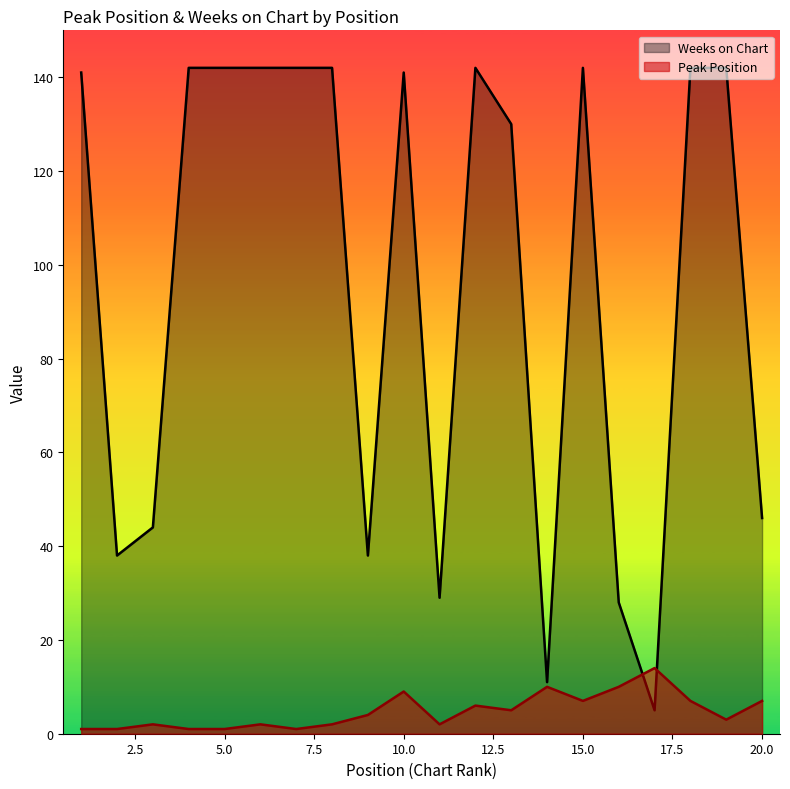

What is the highest value of the Weeks on Chart series?

142